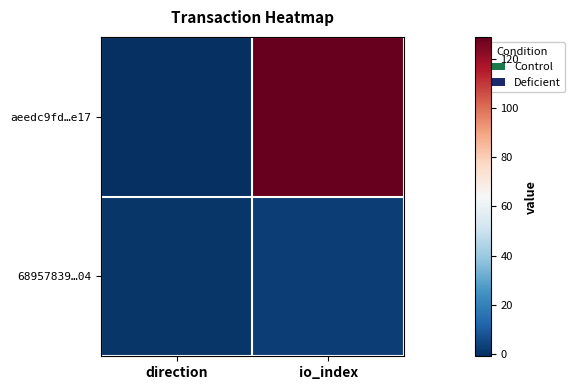

Which series changed the most between direction and io_index?

aeedc9fd…e17